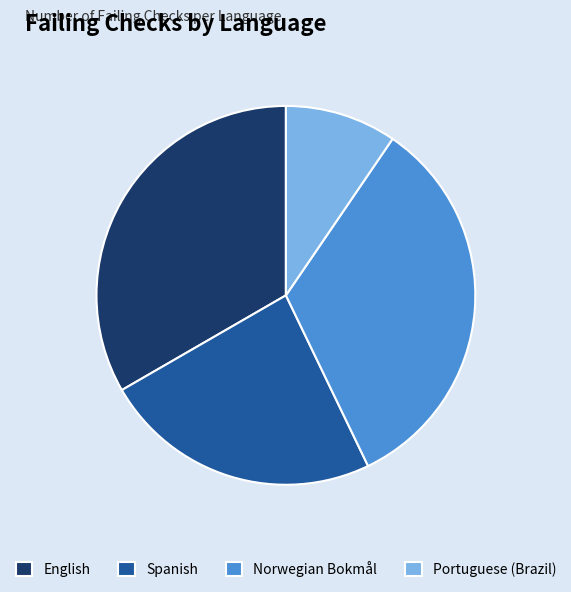

How many segments does this pie chart have?

4